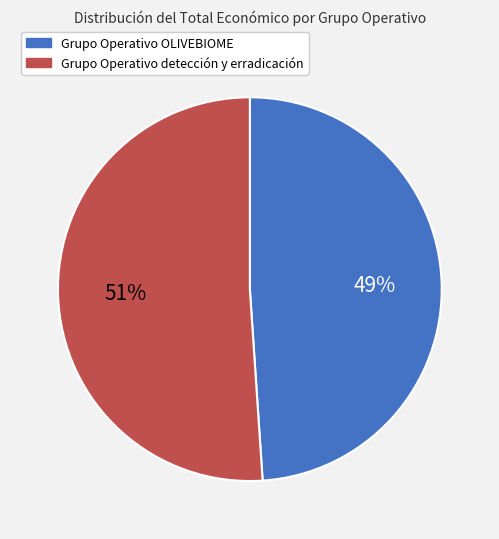

To the nearest percent, what percentage of the pie is Grupo Operativo OLIVEBIOME?

49%